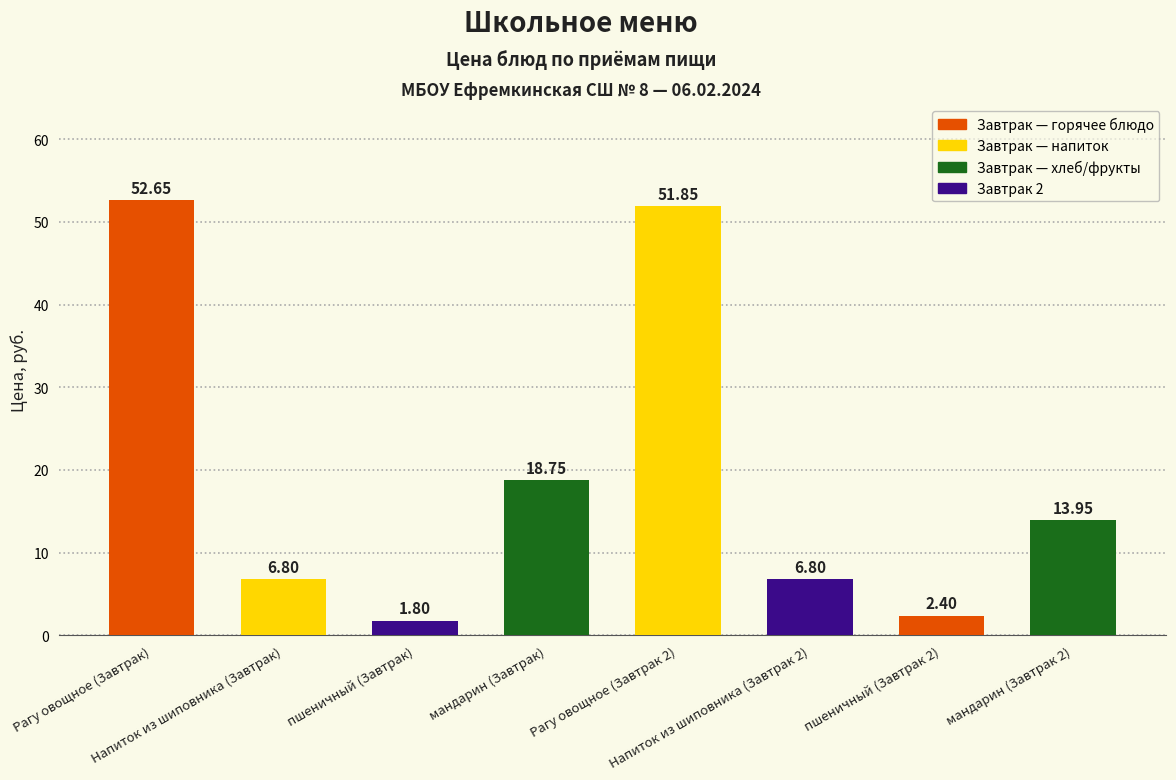

What is the average value?

19.4